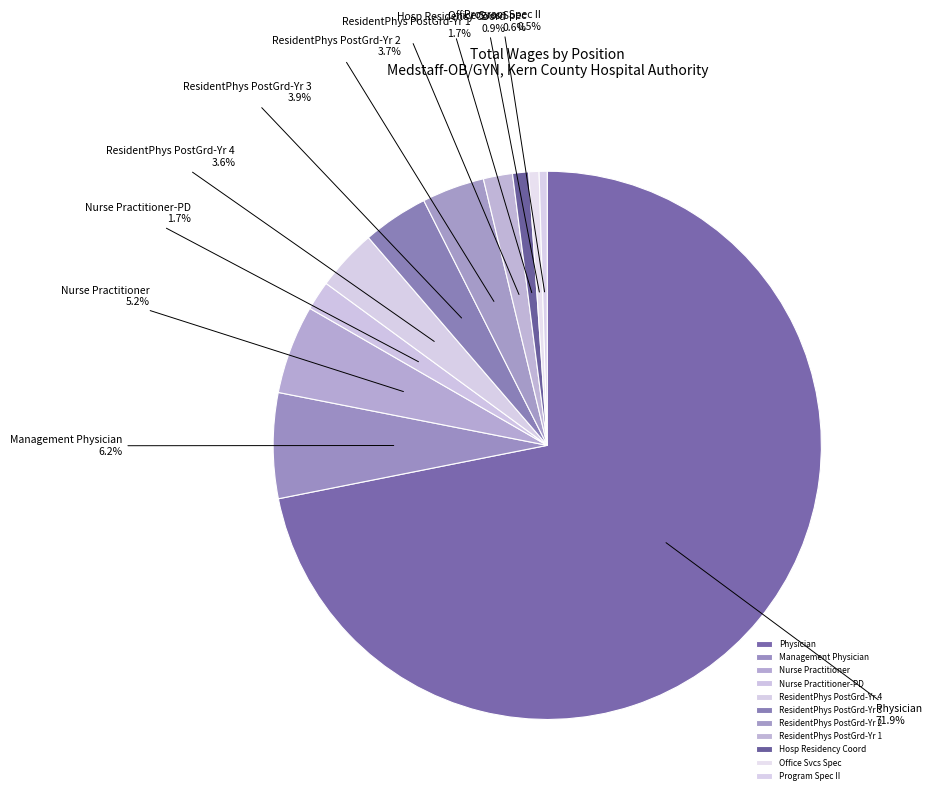

Which has a higher value, Nurse Practitioner or Nurse Practitioner-PD?

Nurse Practitioner